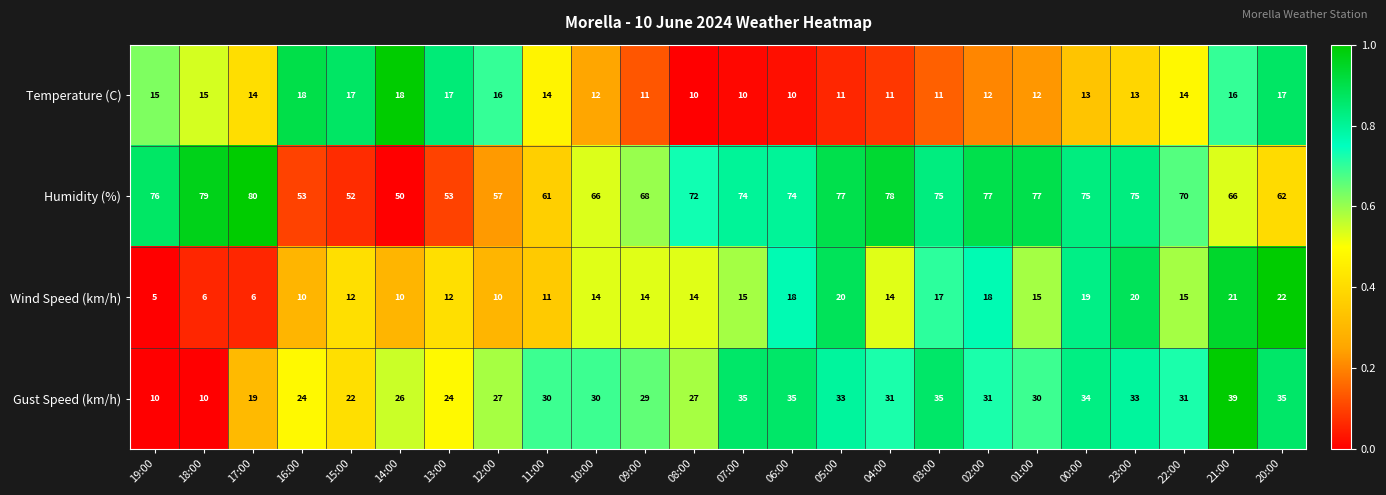

The value of Gust Speed (km/h) at 03:00 is 57. True or false?

False